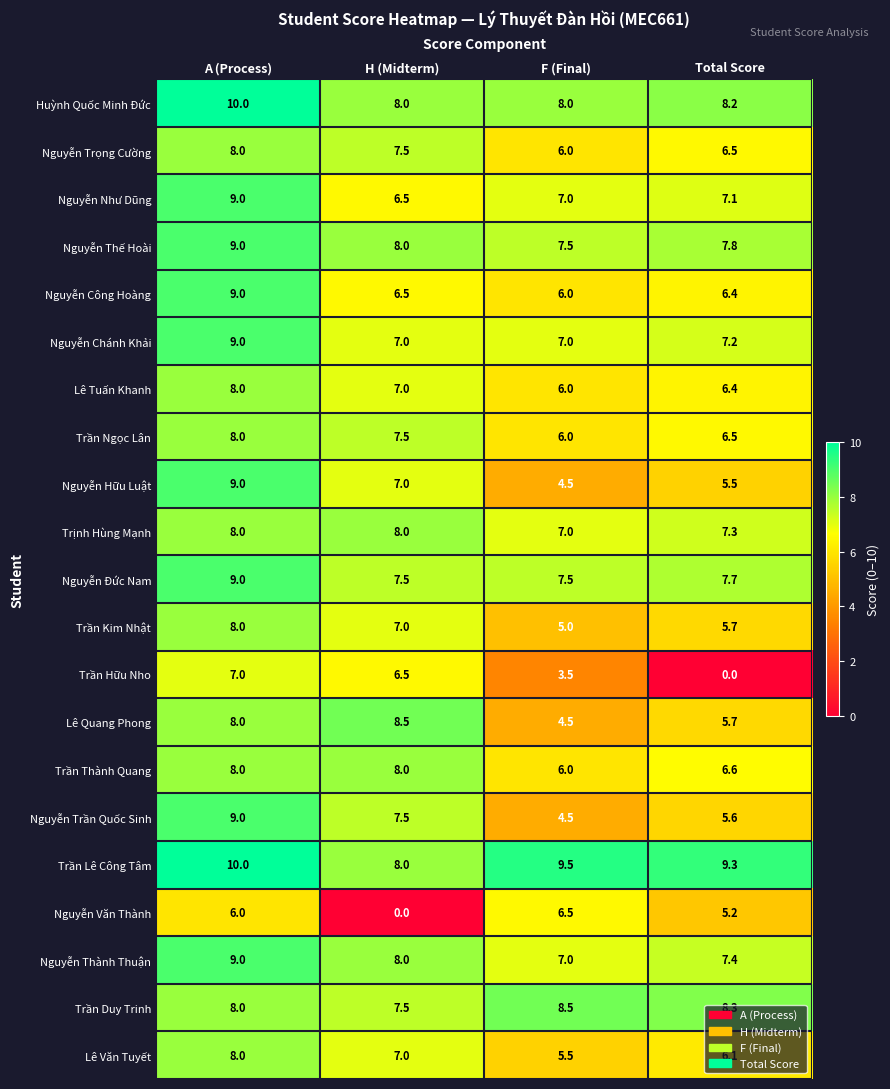

Is it true that Nguyễn Công Hoàng equals 16.0 at A (Process)?

False